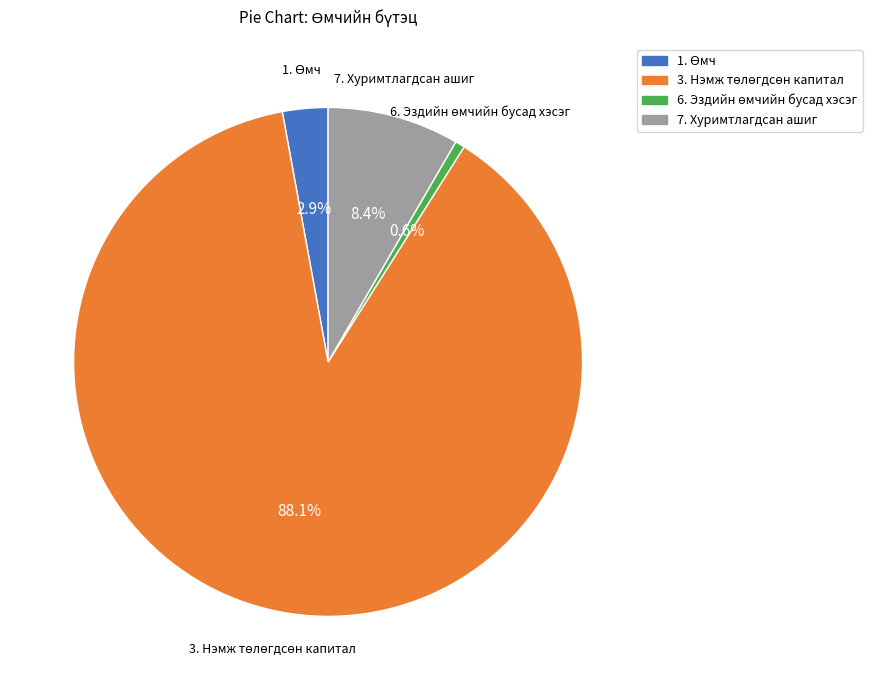

Is there any slice that represents more than half of the pie?

Yes